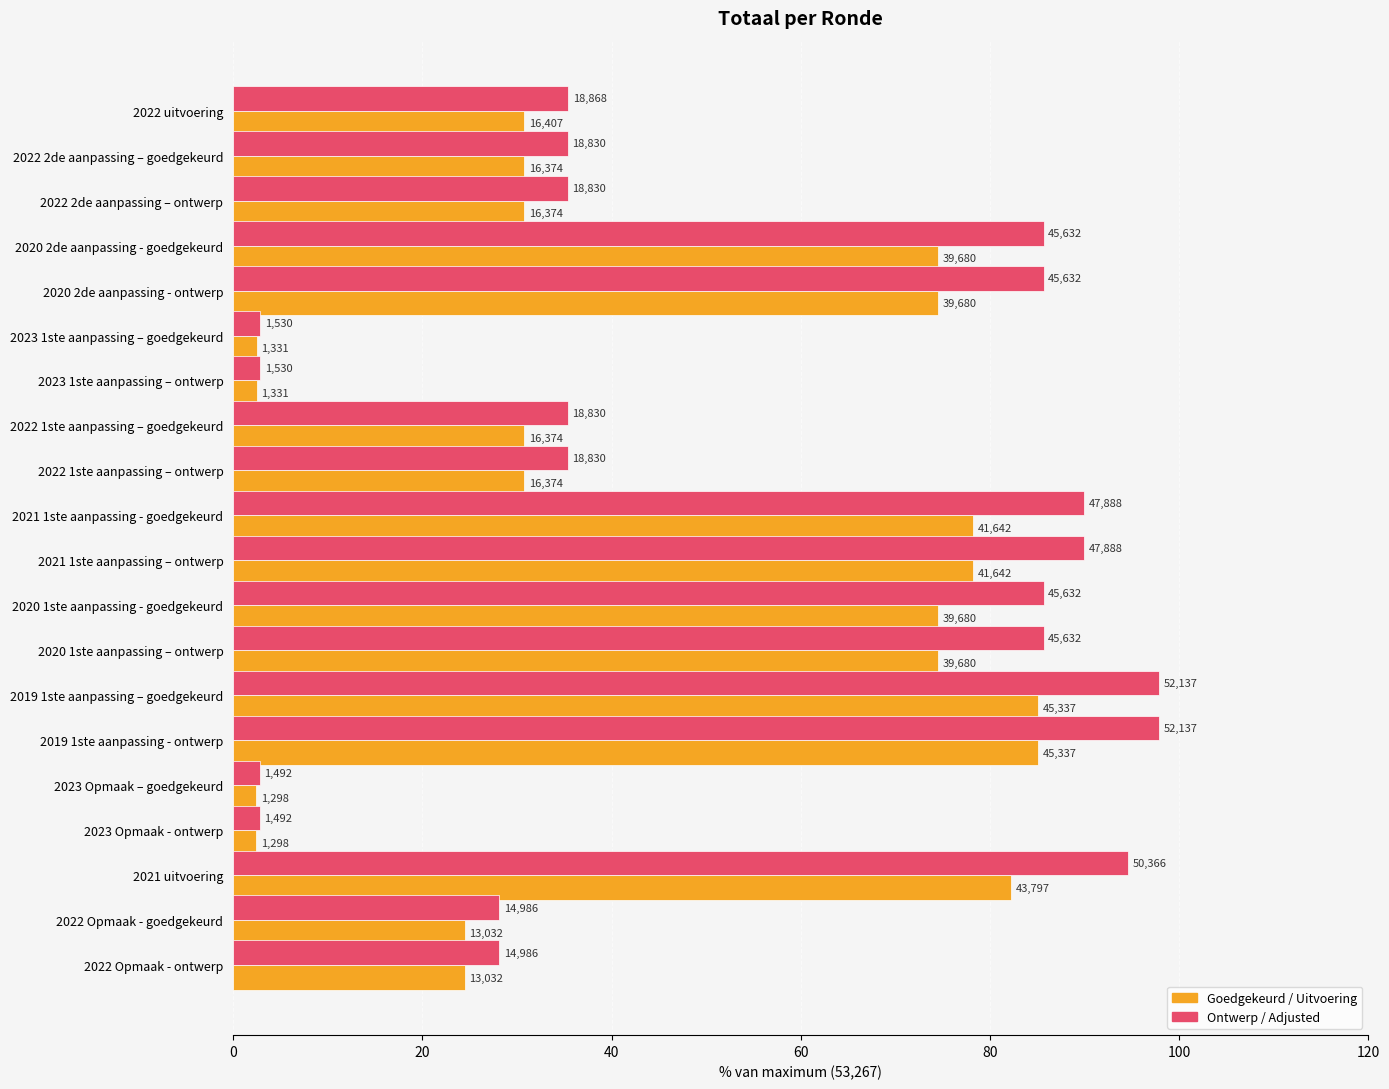

Is it true that Totaal (ontwerp/adjusted) equals 16.0 at 2022 2de aanpassing – ontwerp?

False